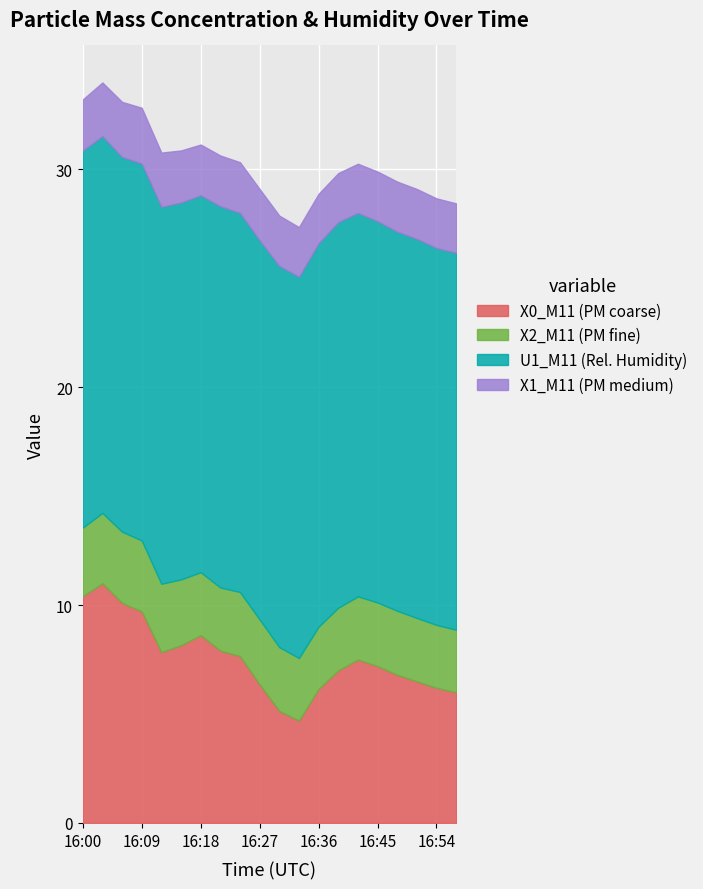

True or false: X1_M11 and X0_M11 cross at least once.

False